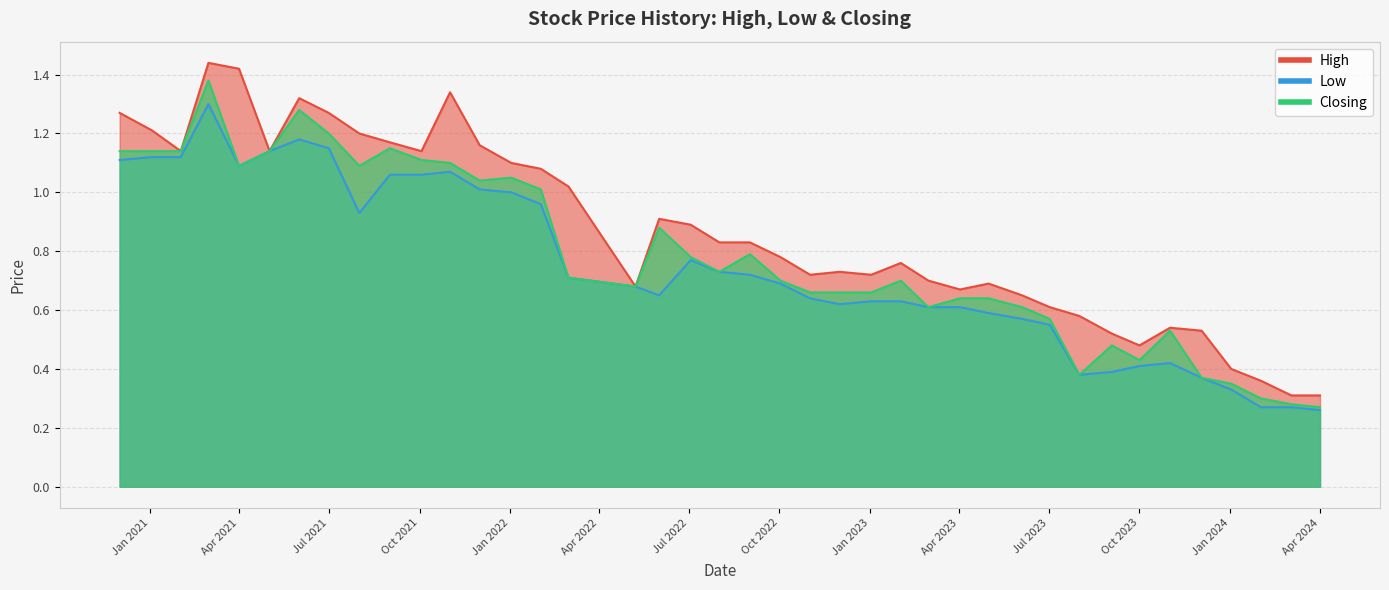

How many lines are shown in the chart?

3